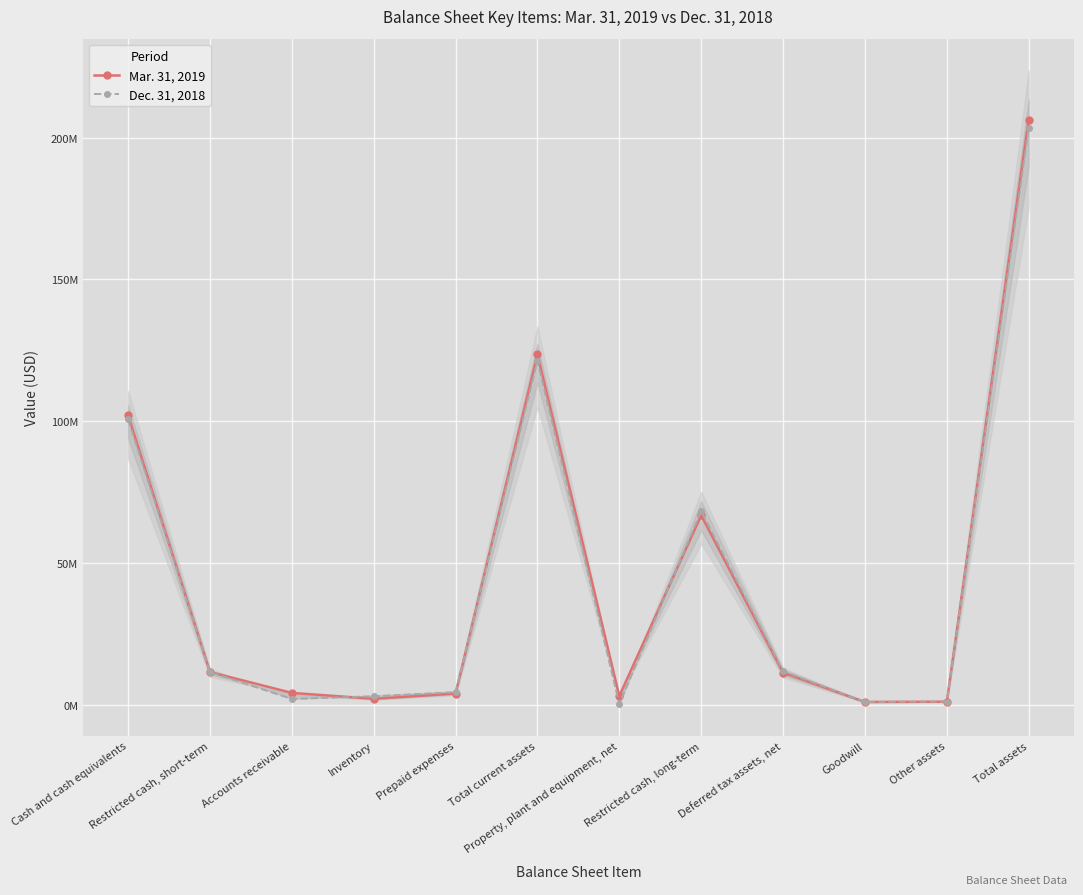

Between Cash and cash equivalents and Inventory, which is larger?

Cash and cash equivalents